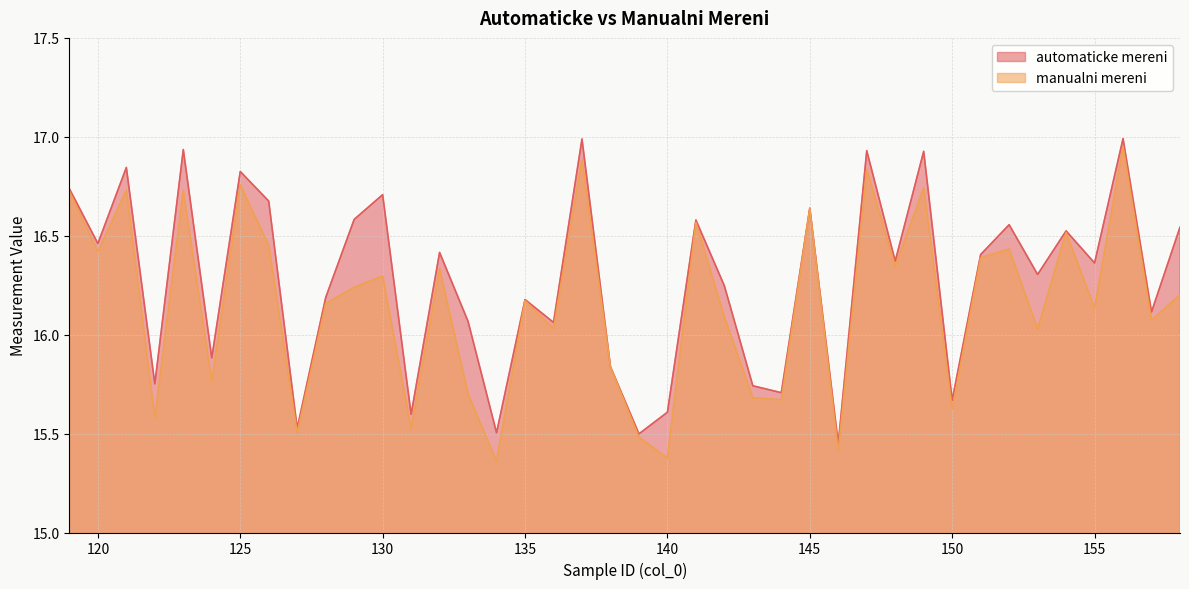

At 132, list the series in order from largest to smallest.

automaticke mereni, manualni mereni